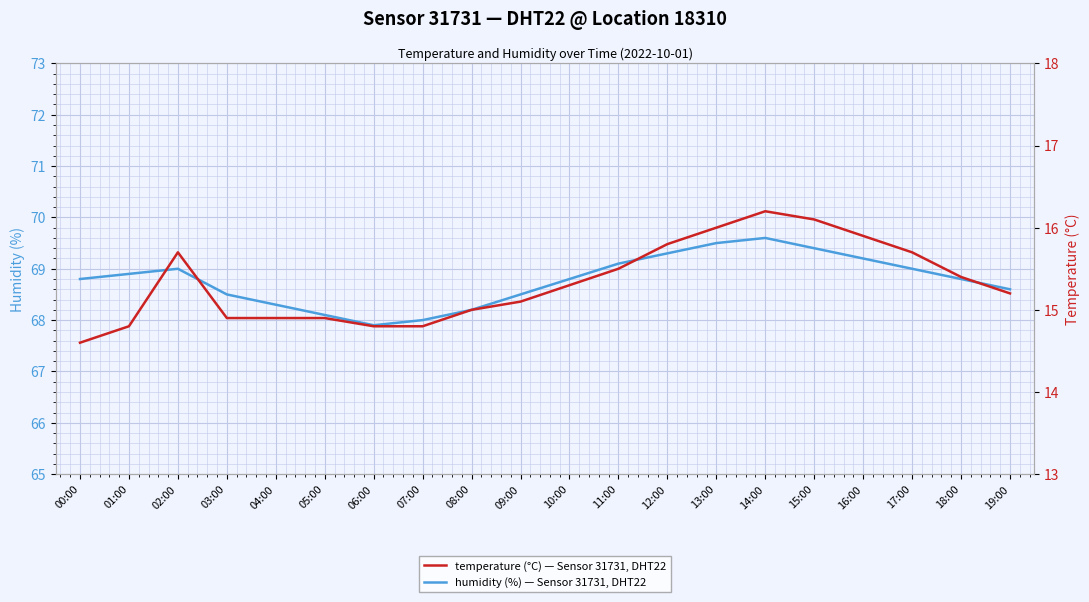

Is the value of humidity at 17:00 greater than the value of temperature at 04:00?

Yes